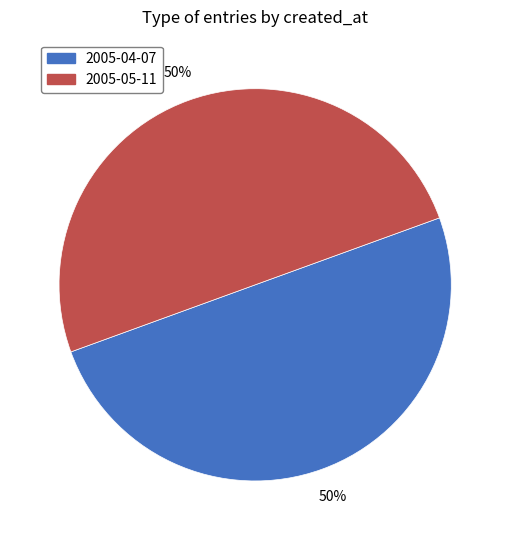

Do 2005-04-07 and 2005-05-11 together represent more than half of the pie?

Yes